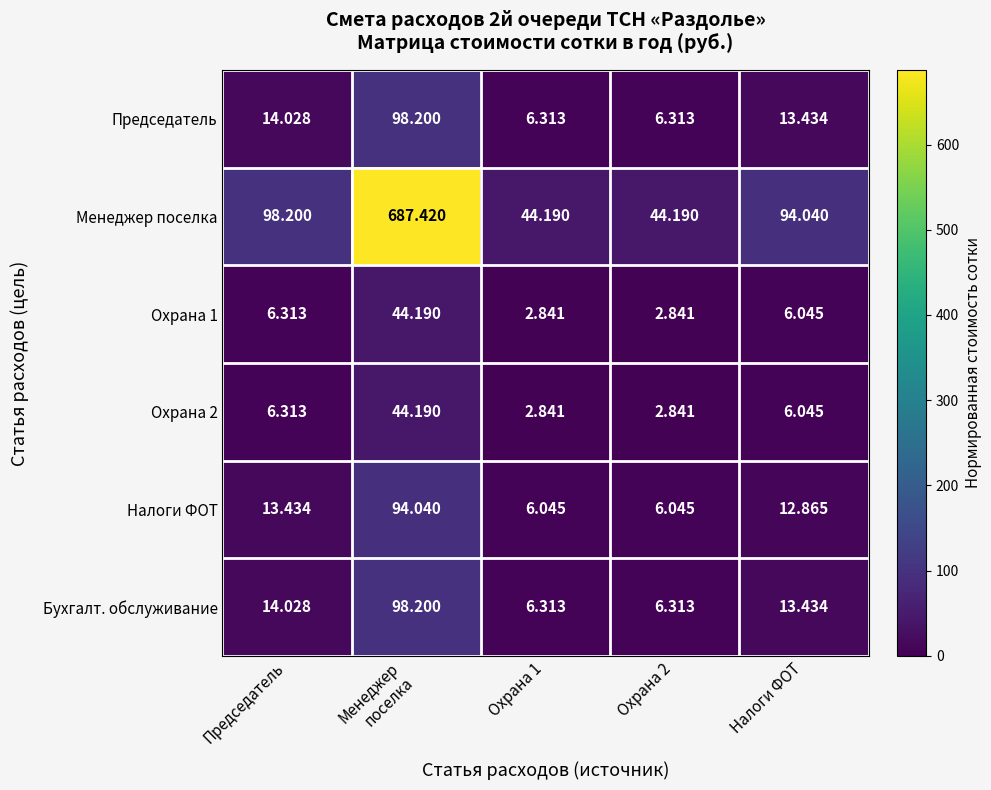

At which label does Охрана 1 first exceed 6?

Председатель